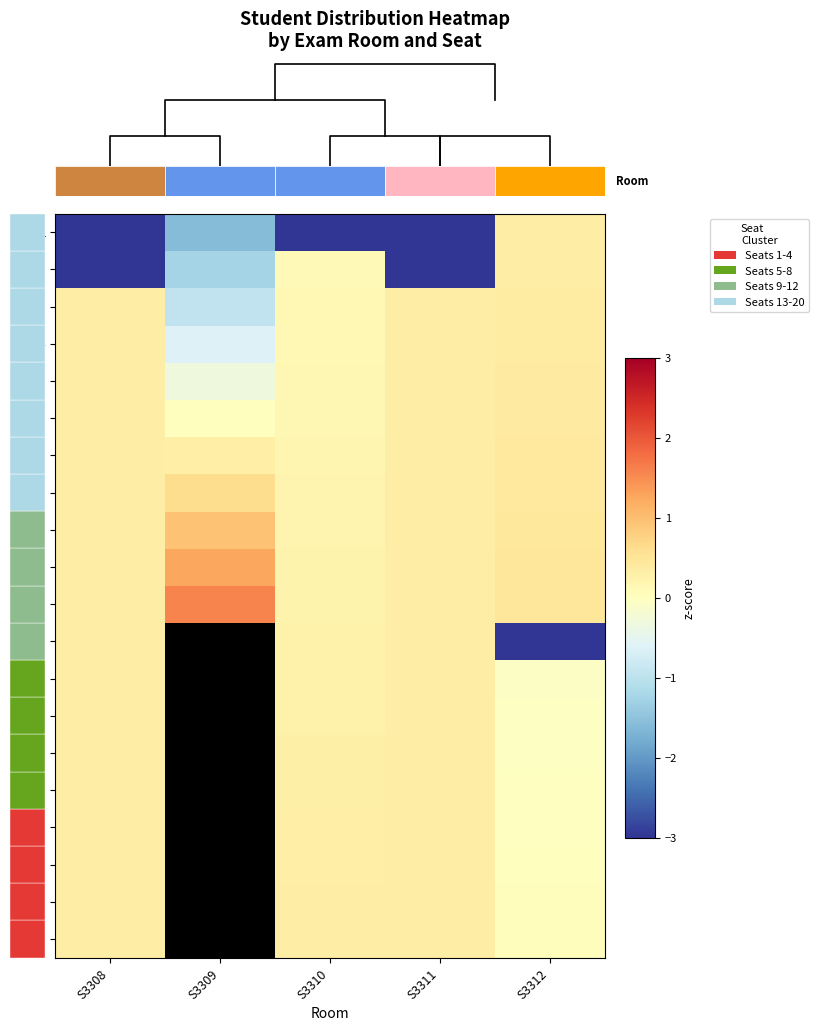

What is the highest value of the 11 series?

1.6